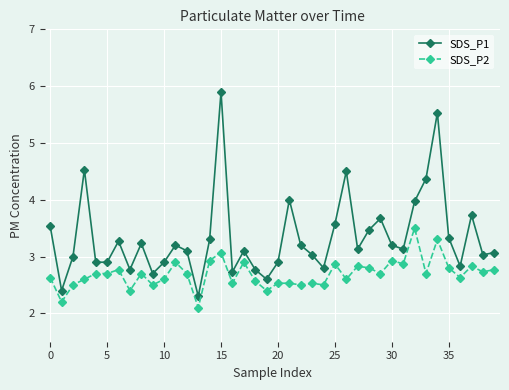

What is the average value of the SDS_P2 series?

2.7